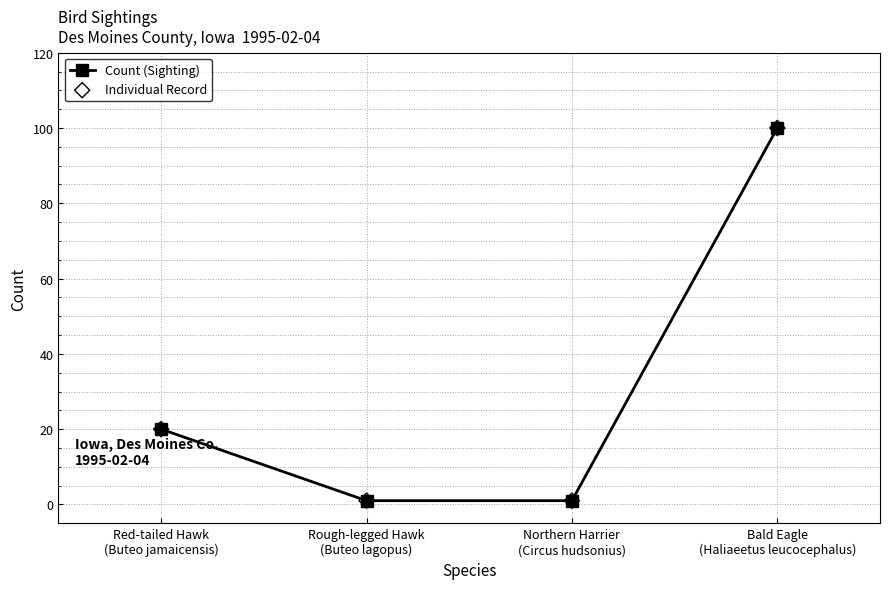

What is the greatest value displayed?

100